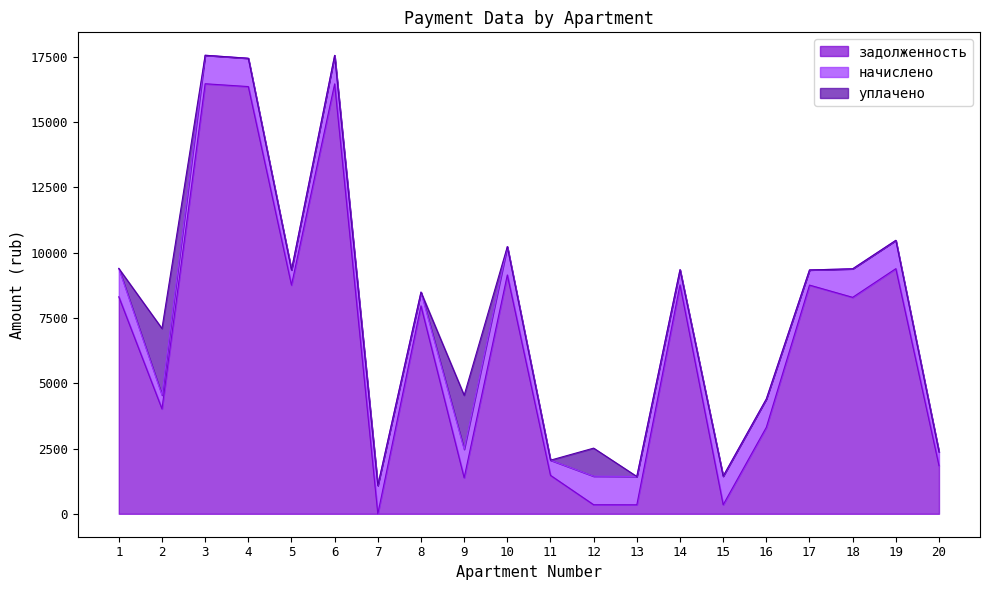

What is the average value of the начислено series?

901.9